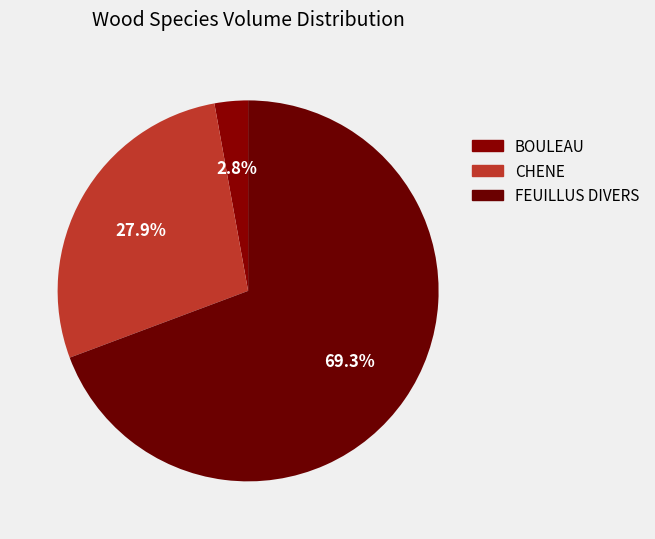

Is the sum of FEUILLUS DIVERS and CHENE greater than half?

Yes